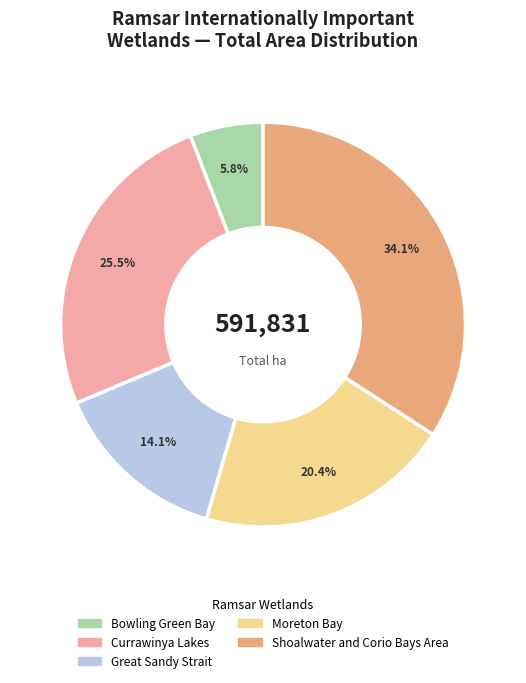

Is it true that Great Sandy Strait is 2% of the pie?

False